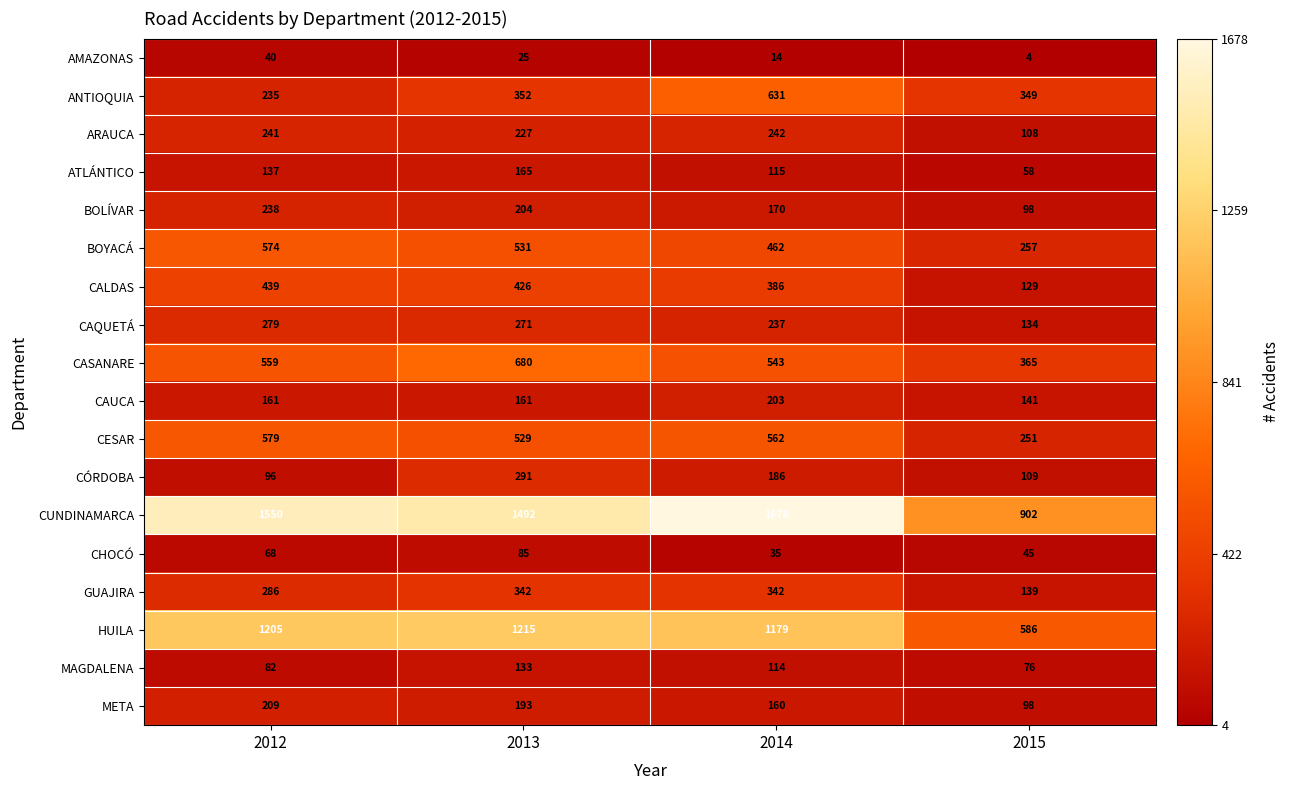

What is the total value across all series at 2012?

6978